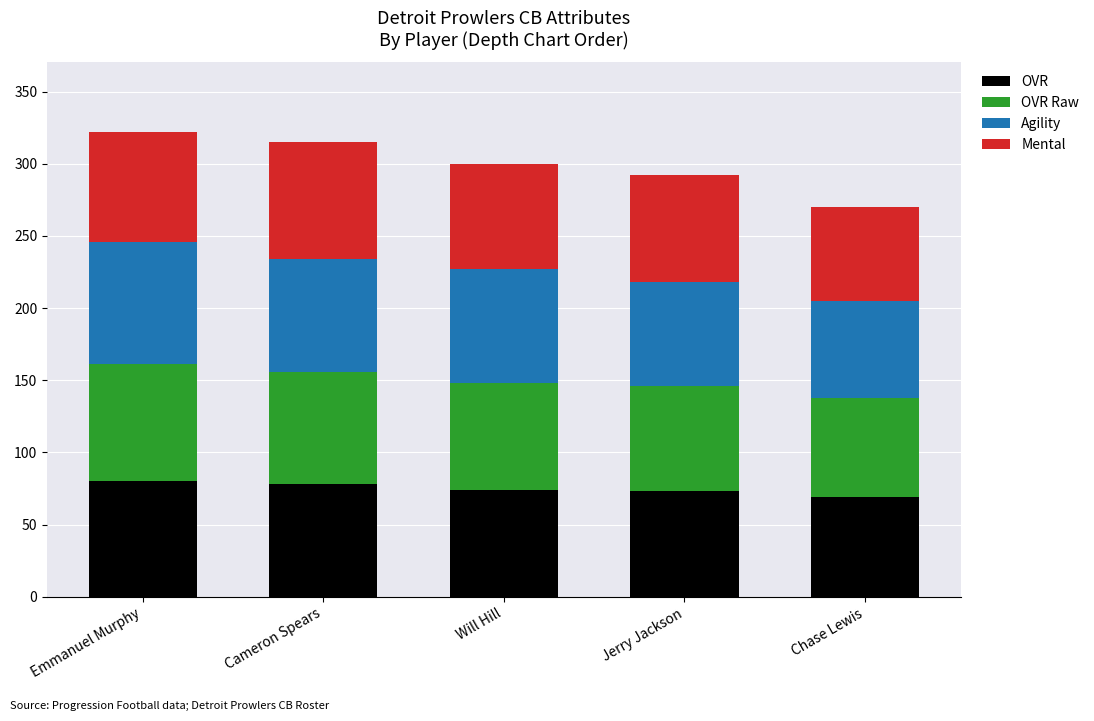

What is the total value across all series at Cameron Spears?

315